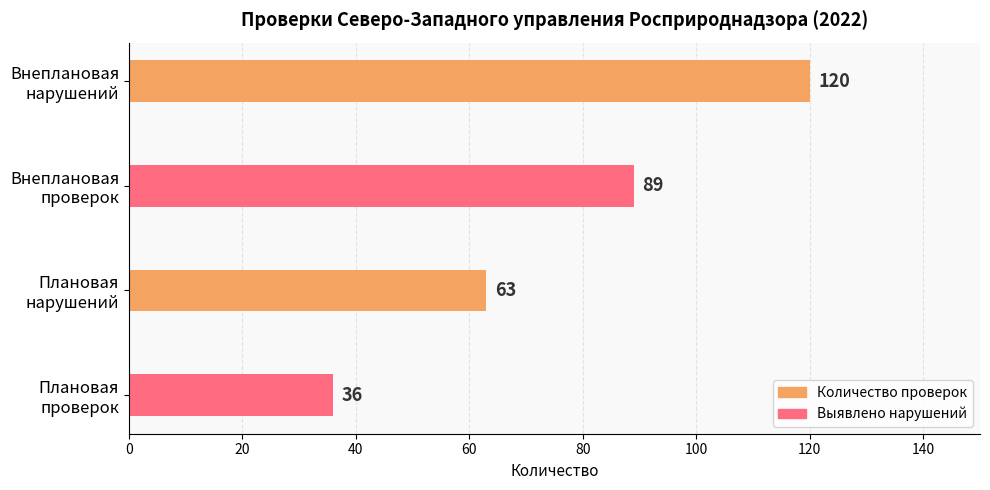

What is the maximum value shown in the chart?

120